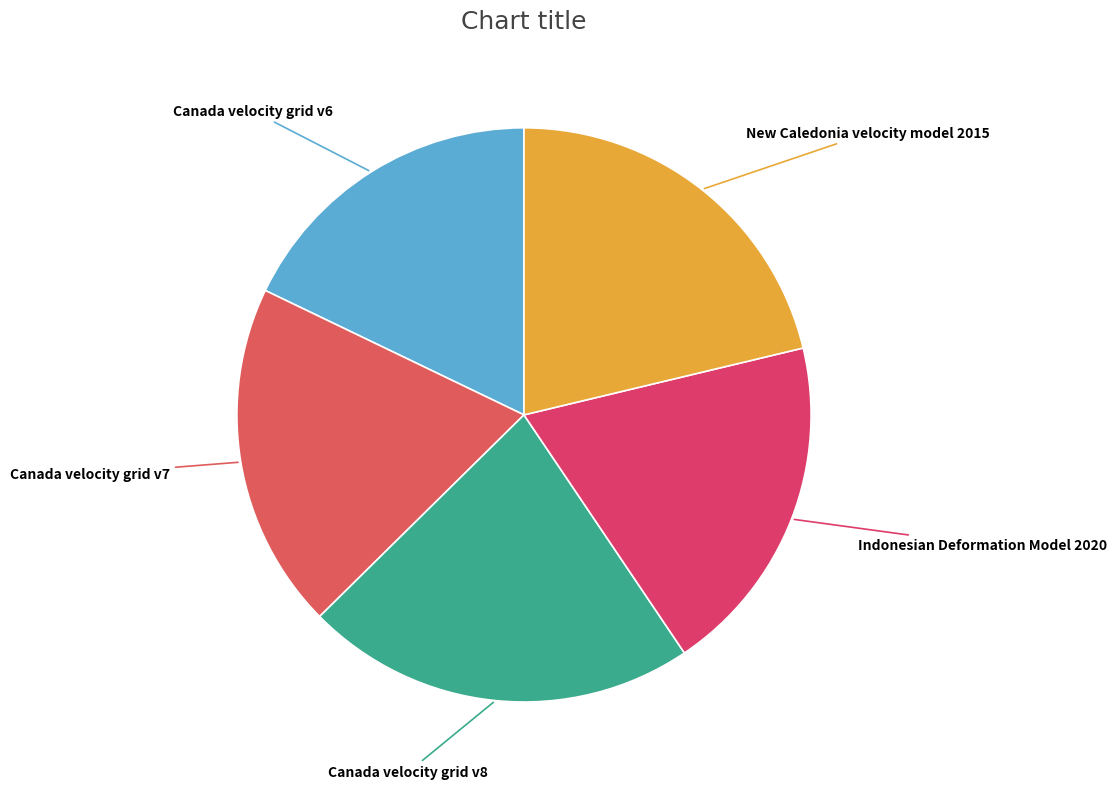

Which category has the biggest portion of the pie?

Canada velocity grid v8